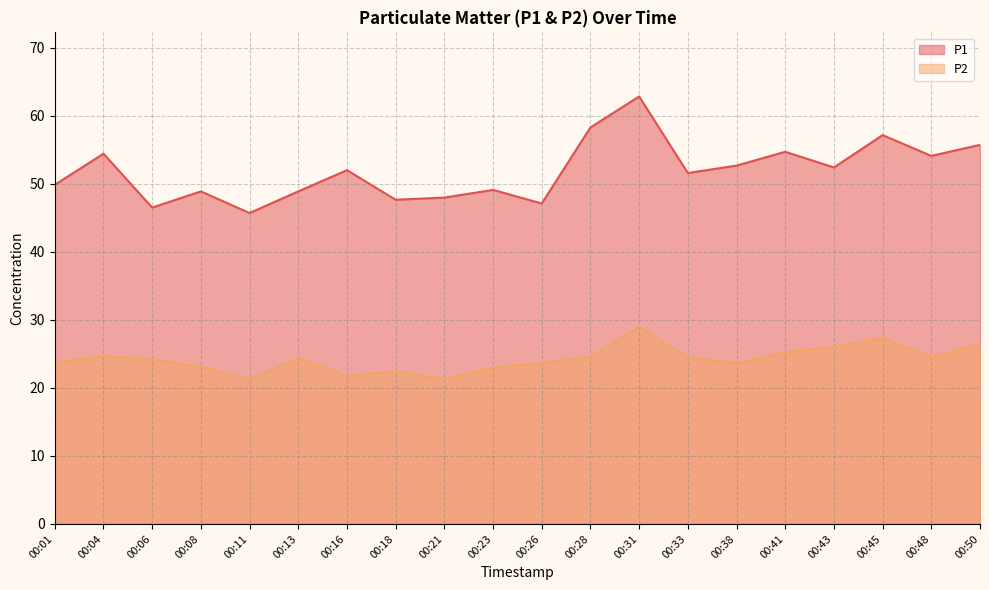

Which category has the highest value across all series?

00:31